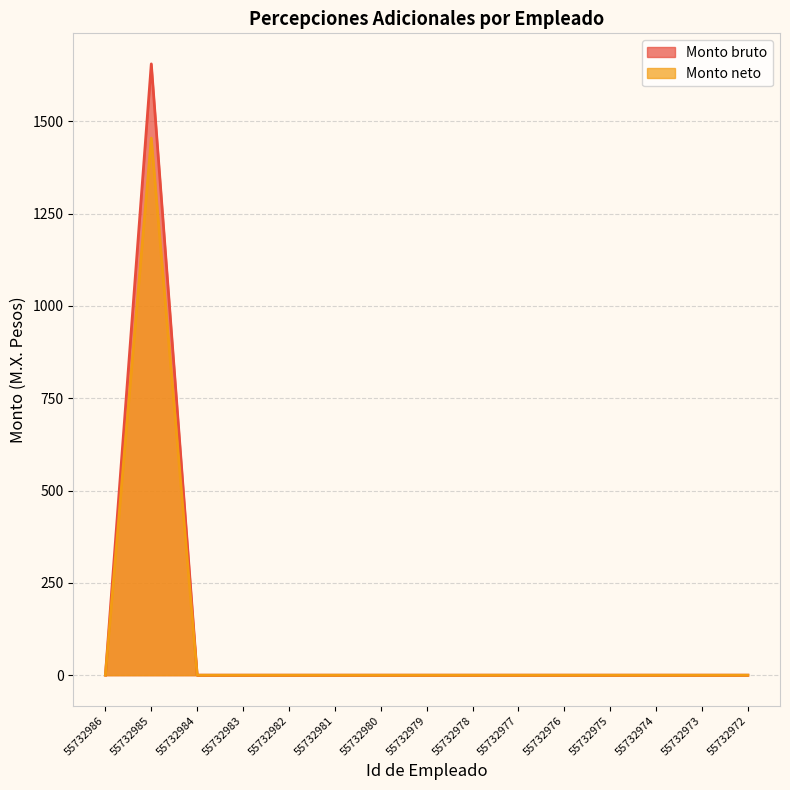

What is the highest value of the Monto neto series?

1454.4